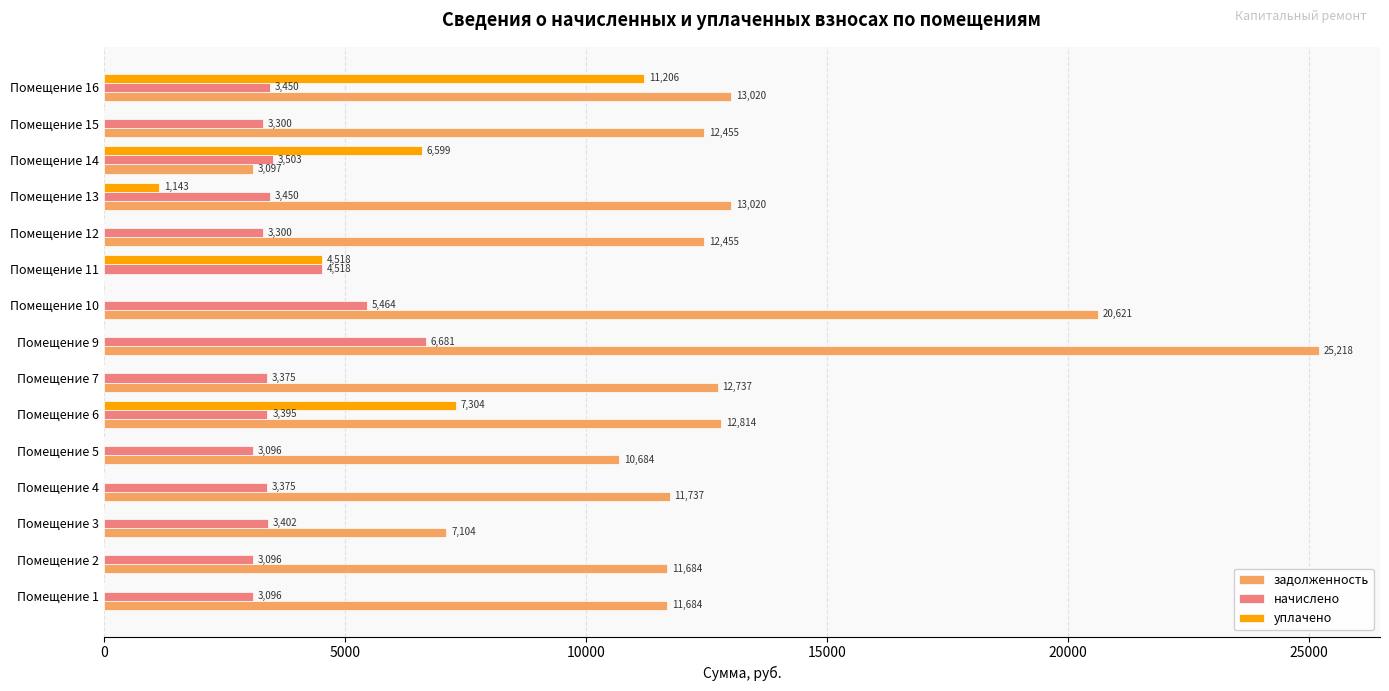

Is the value of задолженность at Помещение 13 greater than the value of уплачено at Помещение 12?

Yes